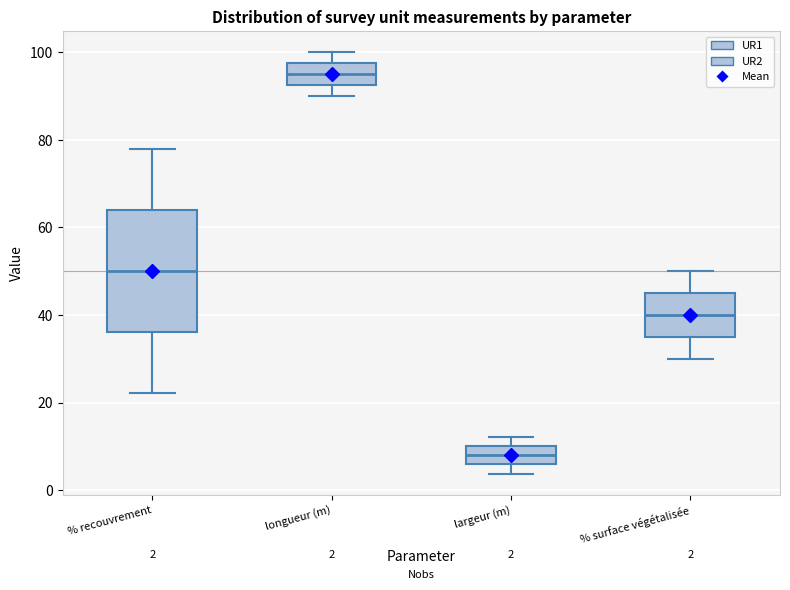

Comparing the boxes themselves (not the whiskers), which one is the tallest?

% recouvrement